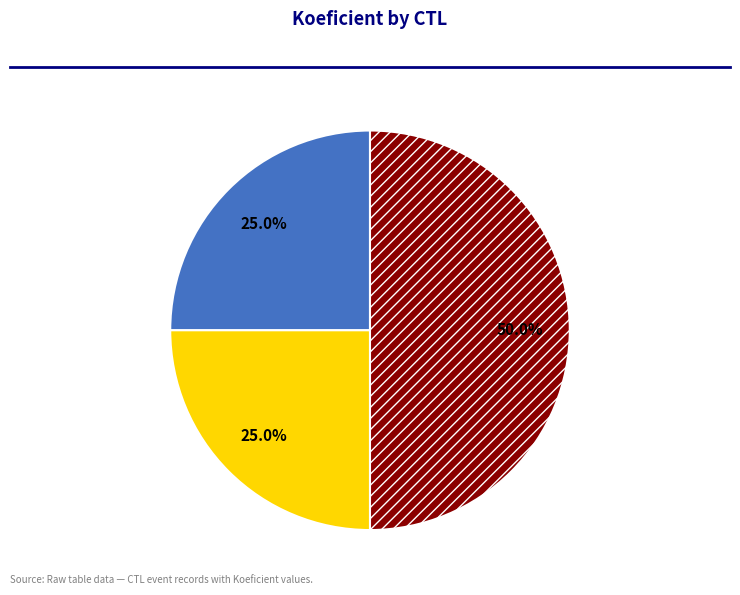

To the nearest percent, what is the average slice percentage?

33%